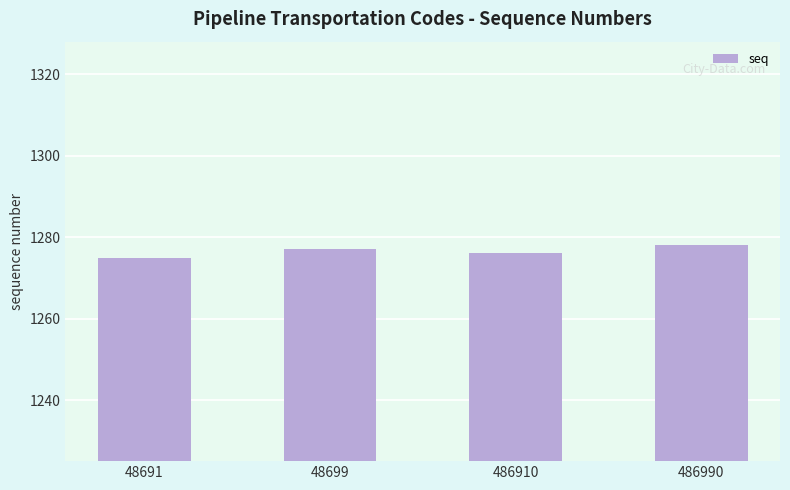

How many data points does each series have?

4